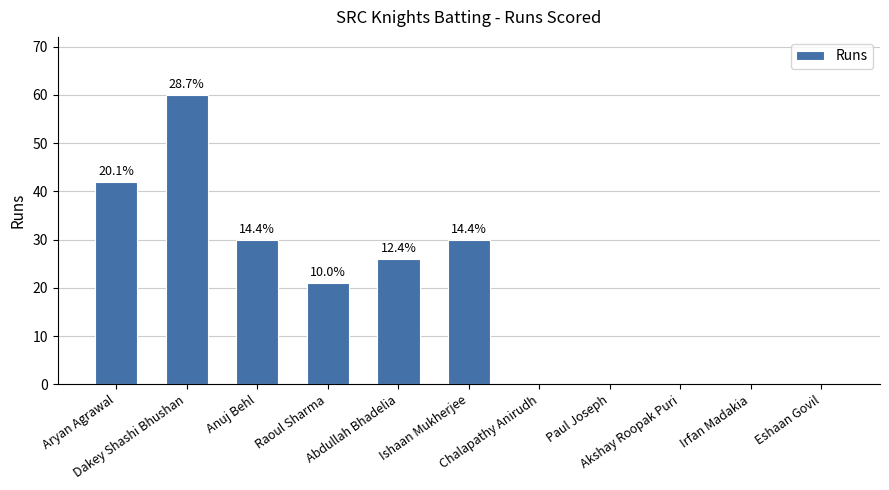

What is the sum of the values at Dakey Shashi Bhushan and Abdullah Bhadelia?

86